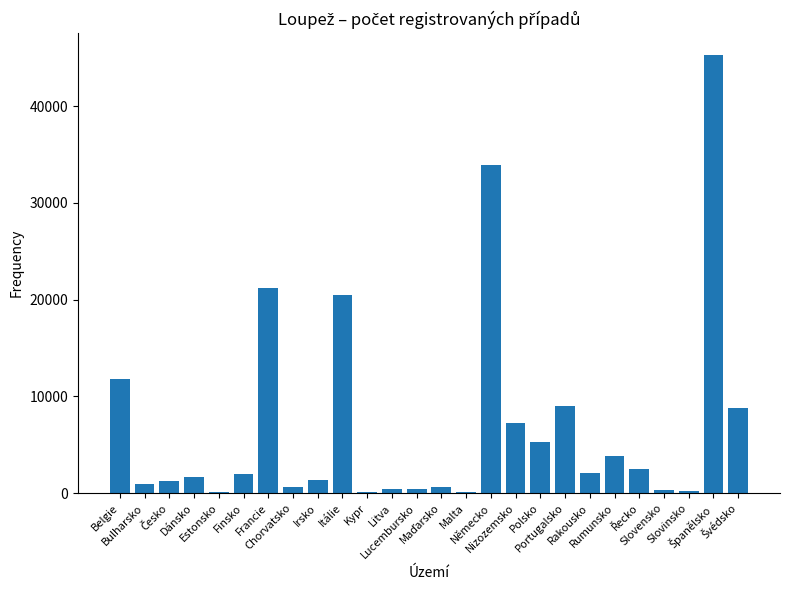

Is it true that the value at Francie is 14711?

False